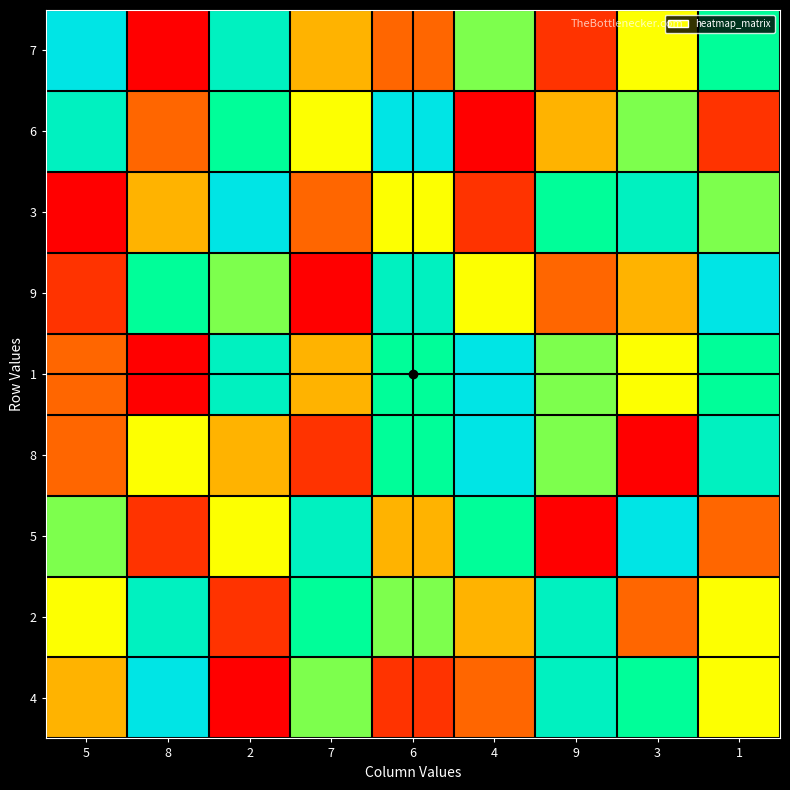

Reading left to right, extract all data points from this chart.

7: 5=9	8=1	2=8	7=4	6=3	4=6	9=2	3=5	1=7
6: 5=8	8=3	2=7	7=5	6=9	4=1	9=4	3=6	1=2
3: 5=1	8=4	2=9	7=3	6=5	4=2	9=7	3=8	1=6
9: 5=2	8=7	2=6	7=1	6=8	4=5	9=3	3=4	1=9
1: 5=3	8=1	2=8	7=4	6=7	4=9	9=6	3=5	1=7
8: 5=3	8=5	2=4	7=2	6=7	4=9	9=6	3=1	1=8
5: 5=6	8=2	2=5	7=8	6=4	4=7	9=1	3=9	1=3
2: 5=5	8=8	2=2	7=7	6=6	4=4	9=8	3=3	1=5
4: 5=4	8=9	2=1	7=6	6=2	4=3	9=8	3=7	1=5